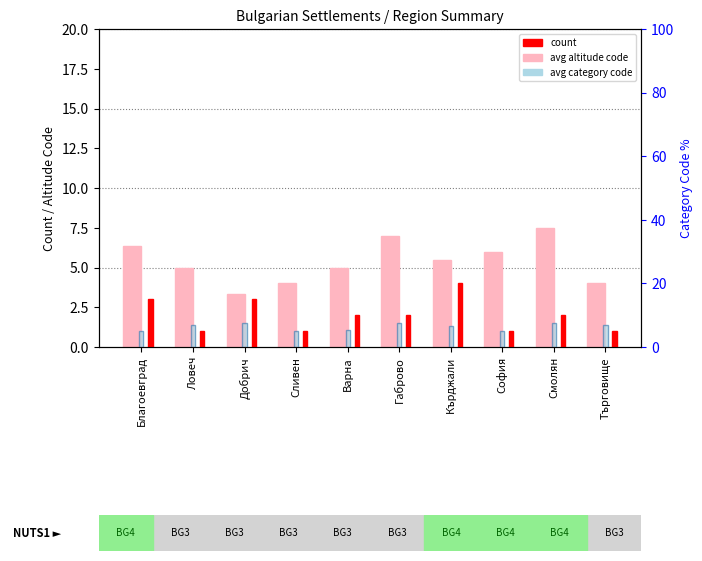

What is the sum of the avg category code values at Варна and Ловеч?

12.5